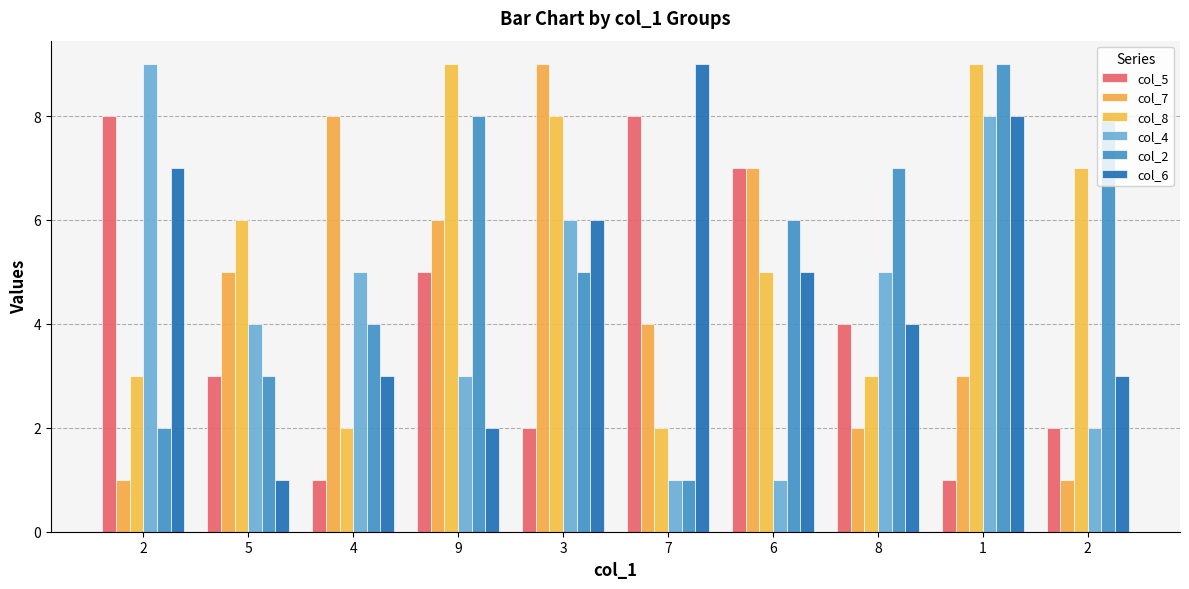

What is the difference between the second highest and minimum values in the col_5 series?

7